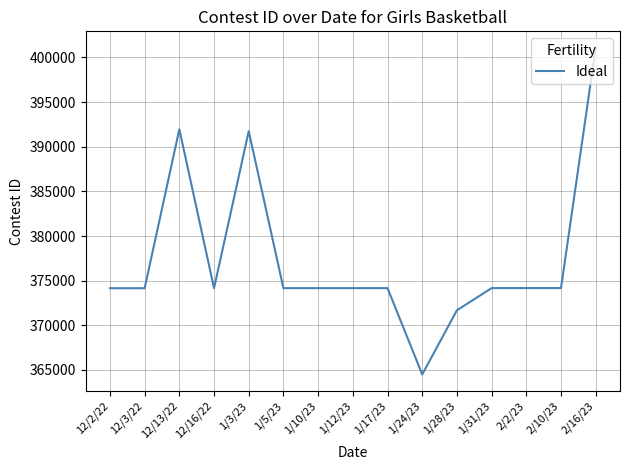

What is the change in value from 12/13/22 to 1/12/23?

-17796